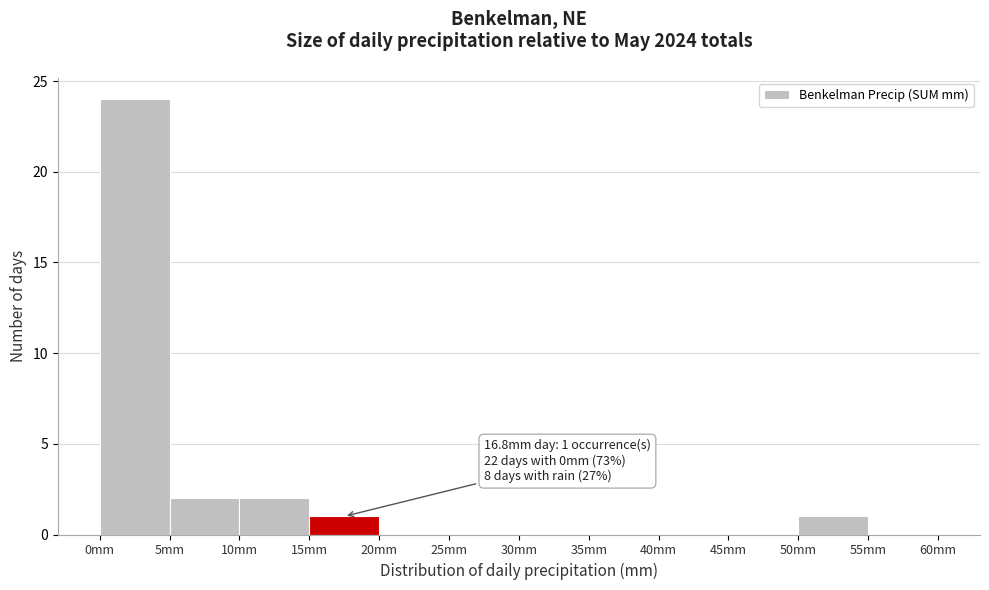

Which range on the x-axis has the tallest bar?

0 to 5